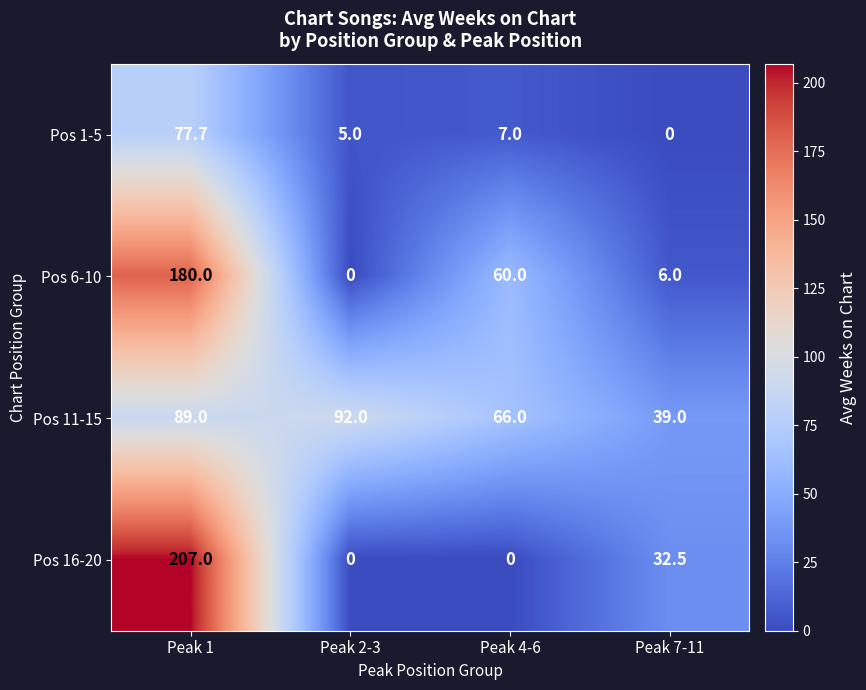

How many categories are shown in the chart?

4